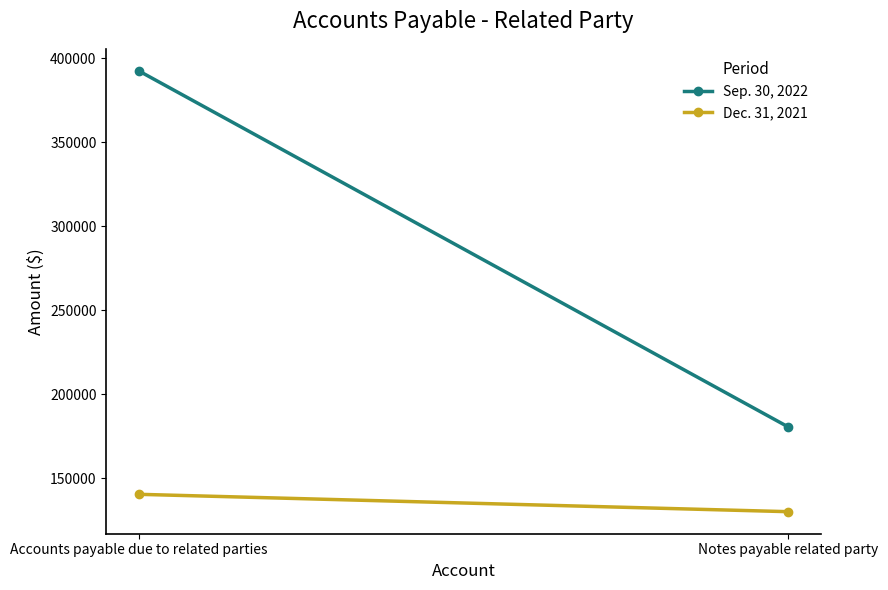

What is the highest value of the Dec. 31, 2021 series?

140527